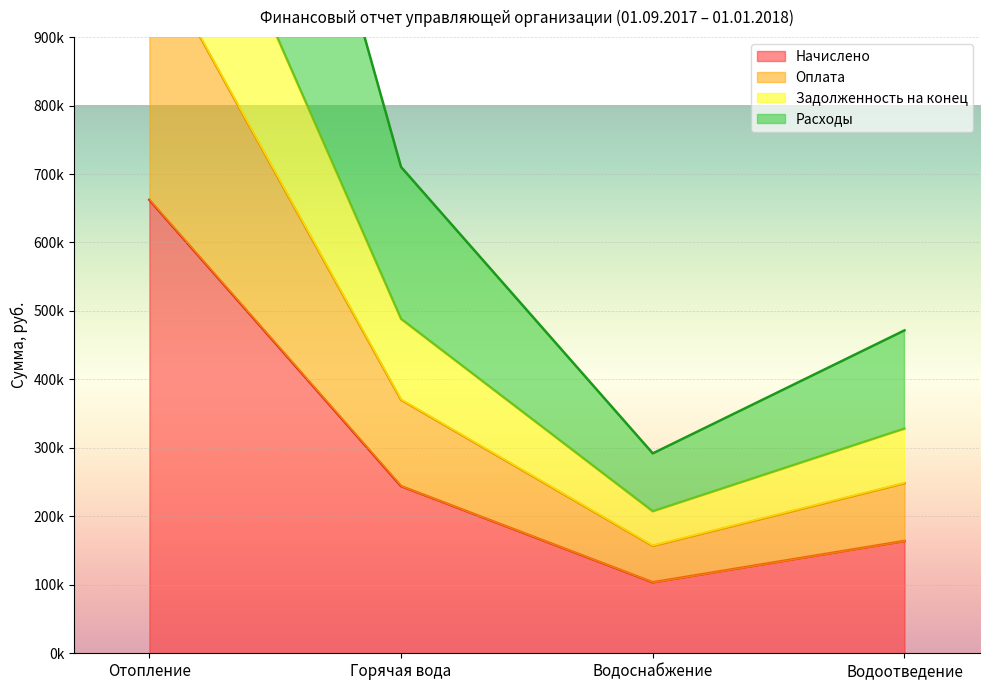

What is the average value of the Задолженность на конец series?

587119.7